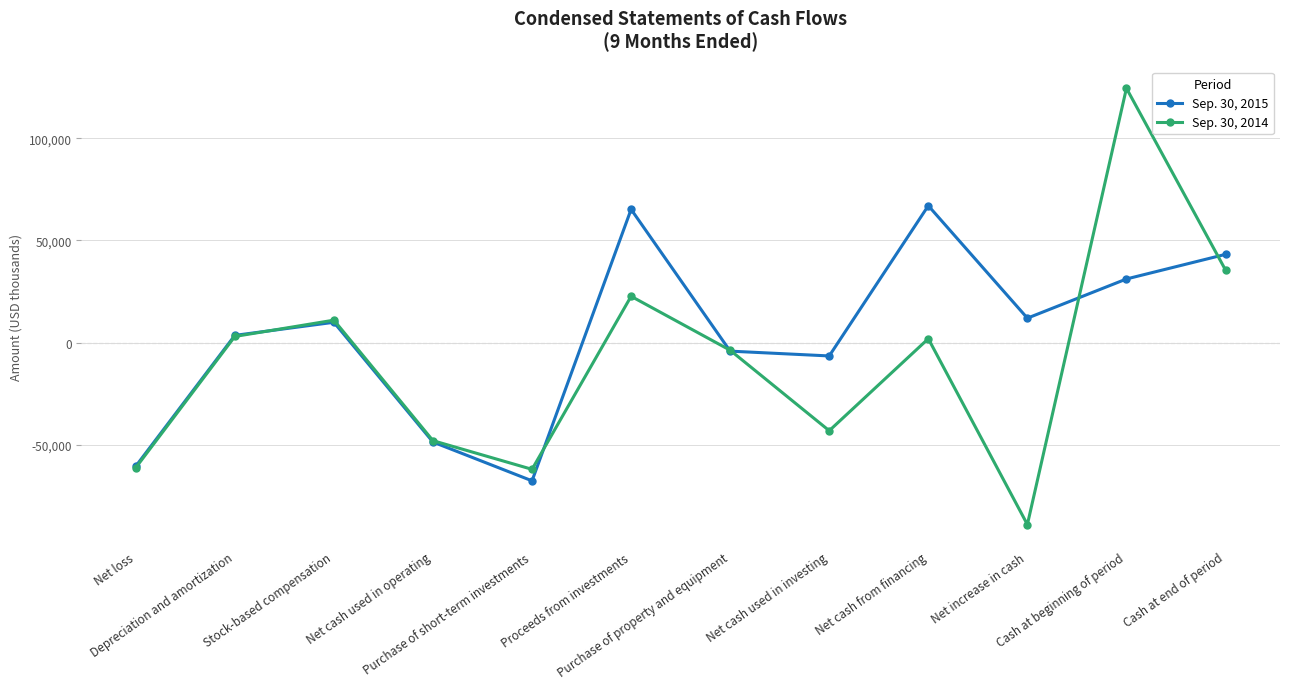

What is the difference between the maximum and second lowest values in the Sep. 30, 2014 series?

186241